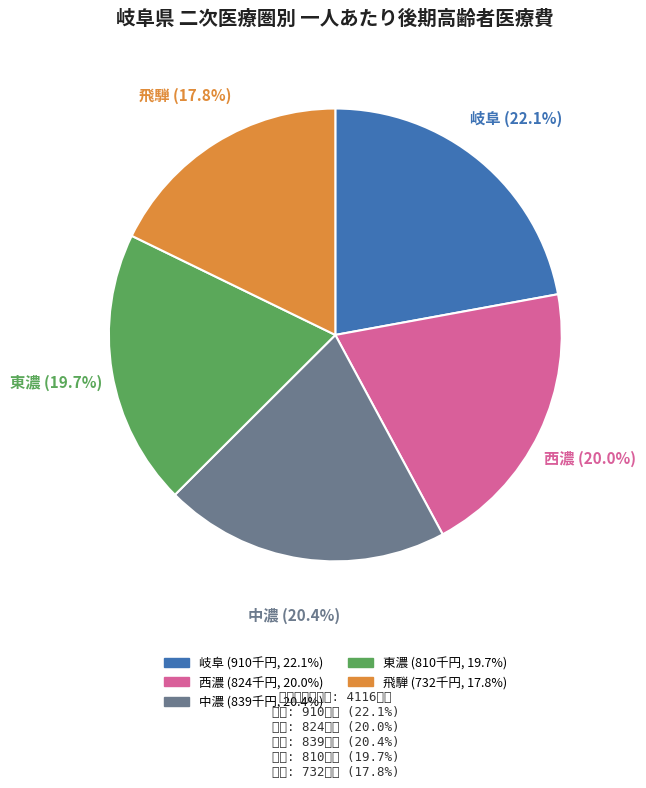

What is the smallest slice in the pie chart?

飛騨